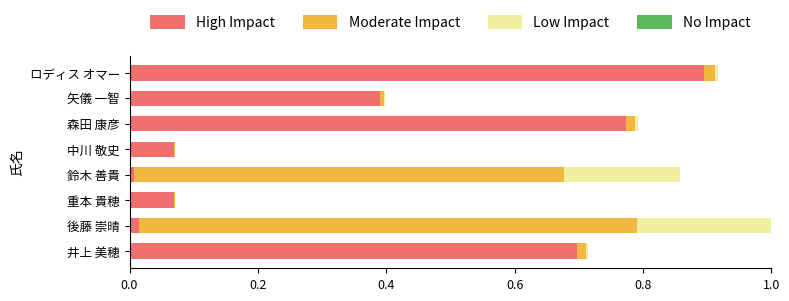

At which category is the sum across all series the highest?

後藤 崇晴